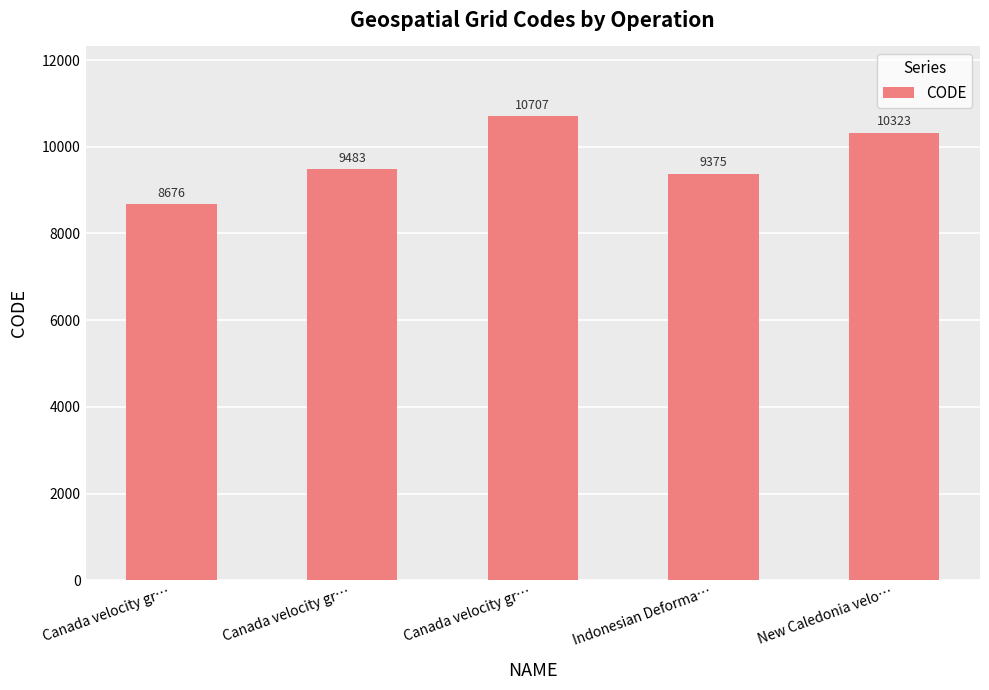

What is the greatest value displayed?

10707